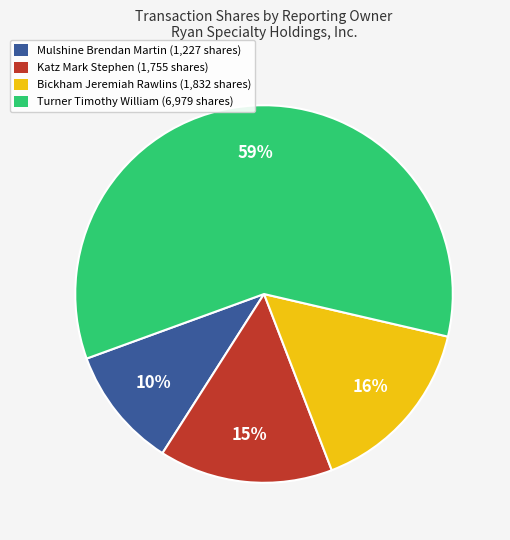

Count the number of slices in the pie.

4